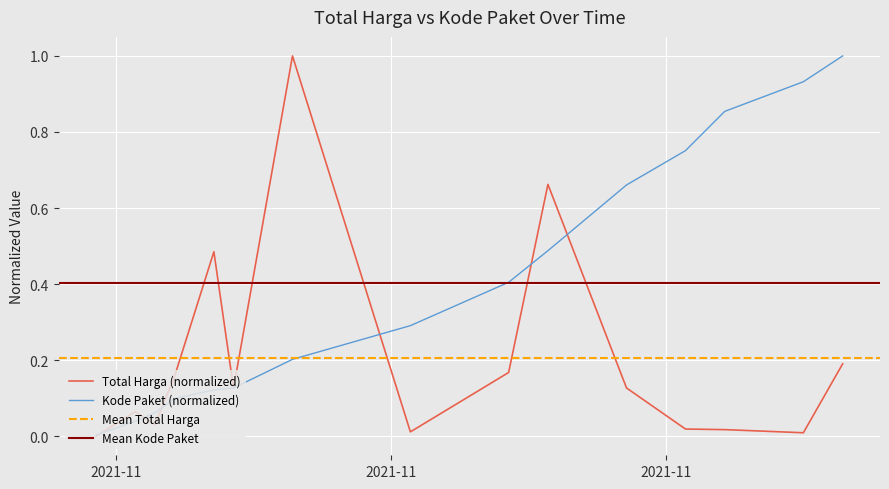

Reading left to right, transcribe all the data shown in this chart.

Total Harga: 2021-11-01=0.0	2021-11-03=0.1	2021-11-04=0.0	2021-11-05=0.2	2021-11-07=0.5	2021-11-08=0.1	2021-11-11=1.0	2021-11-17=0.0	2021-11-22=0.2	2021-11-24=0.7	2021-11-28=0.1	2021-12-01=0.0	2021-12-03=0.0	2021-12-07=0.0	2021-12-09=0.2
Kode Paket: 2021-11-01=0.0	2021-11-03=0.0	2021-11-04=0.1	2021-11-05=0.1	2021-11-07=0.1	2021-11-08=0.1	2021-11-11=0.2	2021-11-17=0.3	2021-11-22=0.4	2021-11-24=0.5	2021-11-28=0.7	2021-12-01=0.8	2021-12-03=0.9	2021-12-07=0.9	2021-12-09=1.0